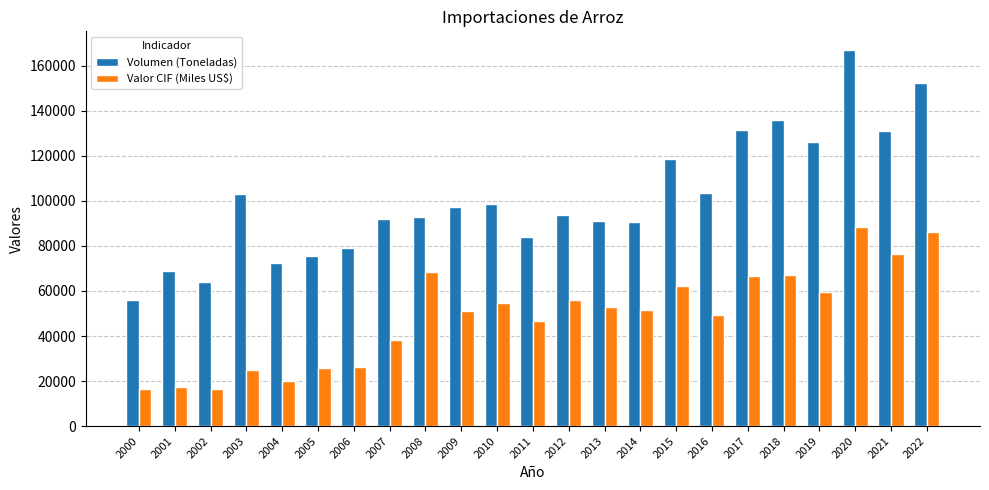

The value of Valor CIF (Miles US$) at 2021 is 76507.9. True or false?

True